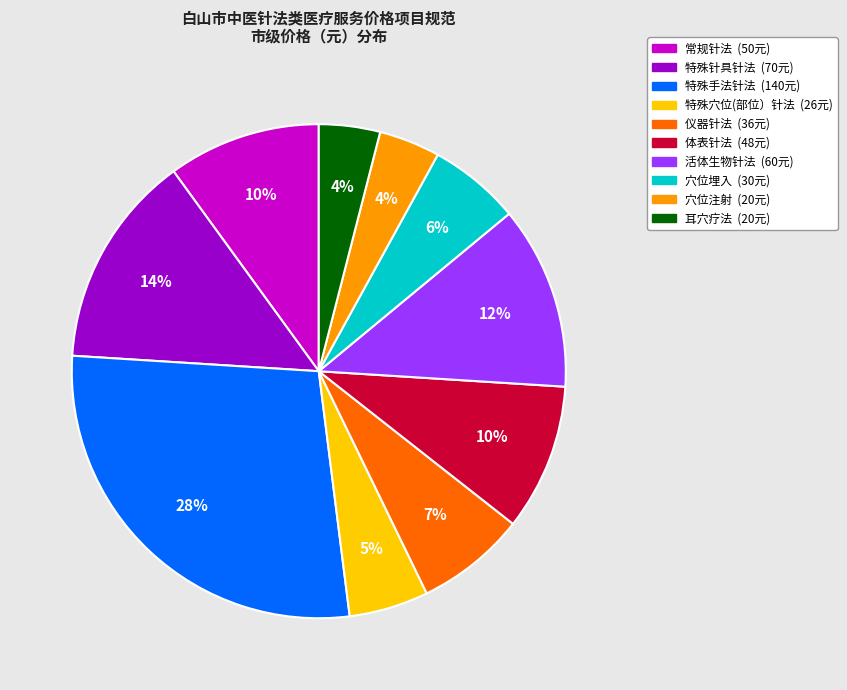

Does any single category account for the majority?

No